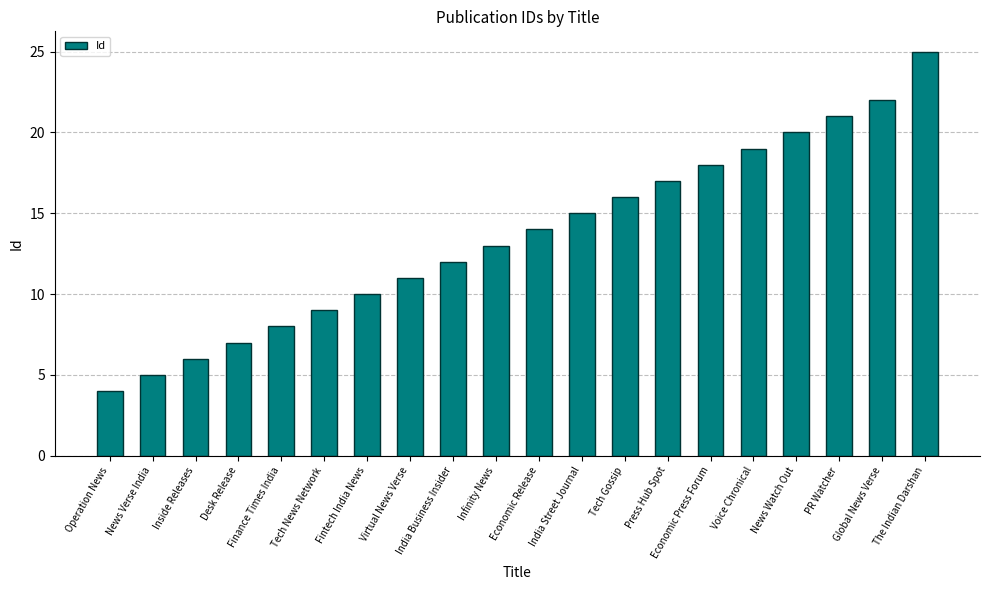

What position from the right is India Street Journal?

9